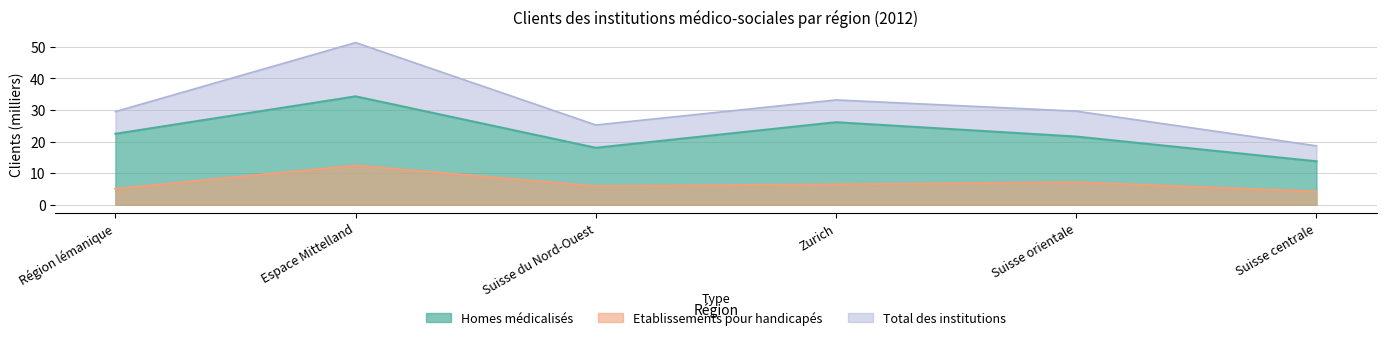

At how many categories does at least one series exceed 38?

1